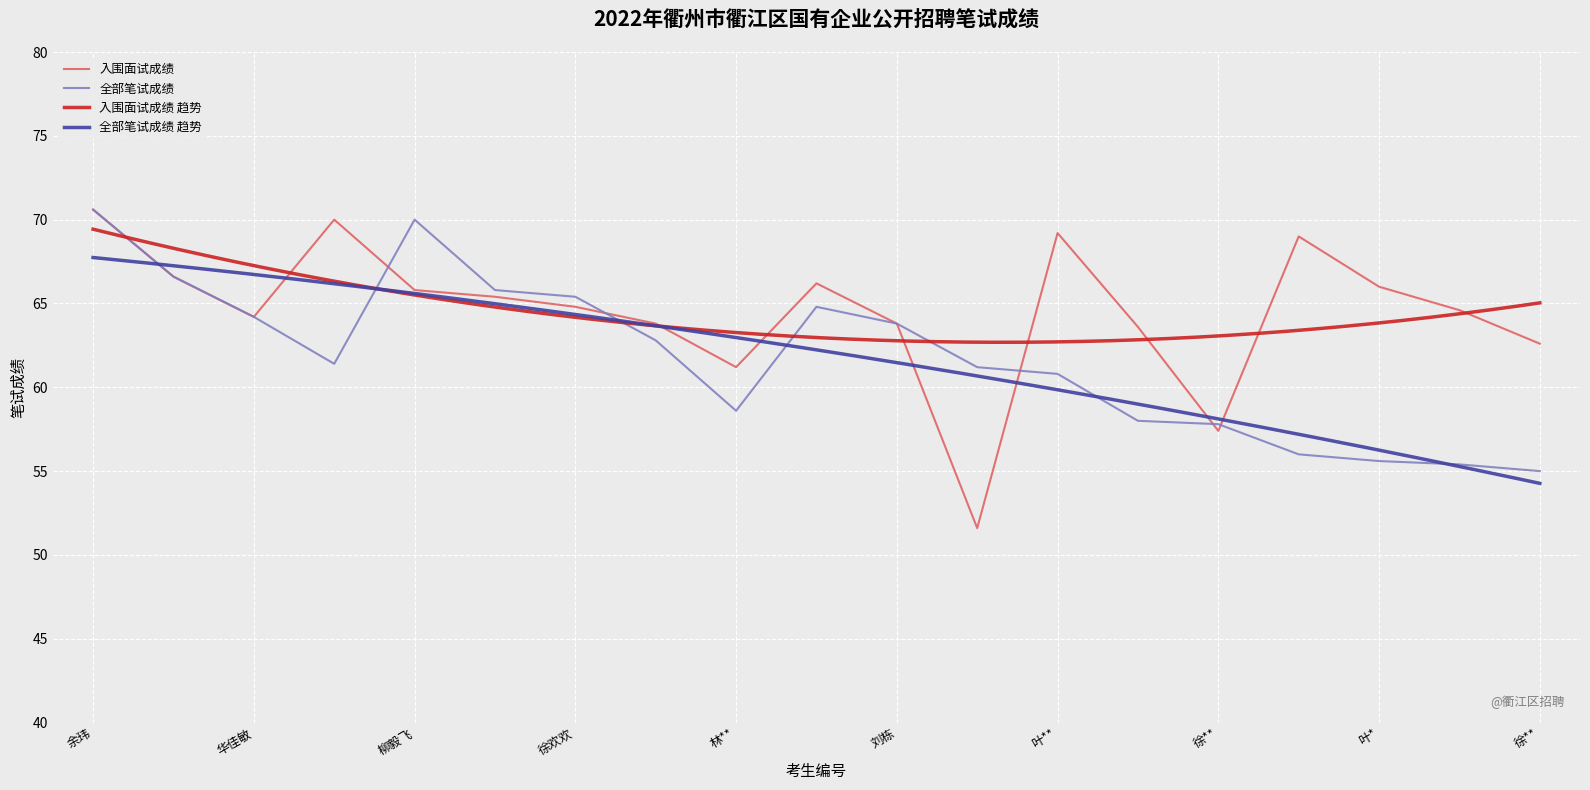

How many data points in 入围面试成绩 are above 64?

12